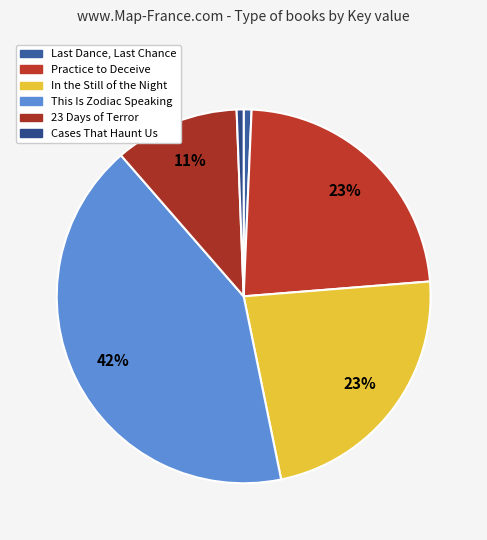

To the nearest percent, what is the average slice percentage?

17%